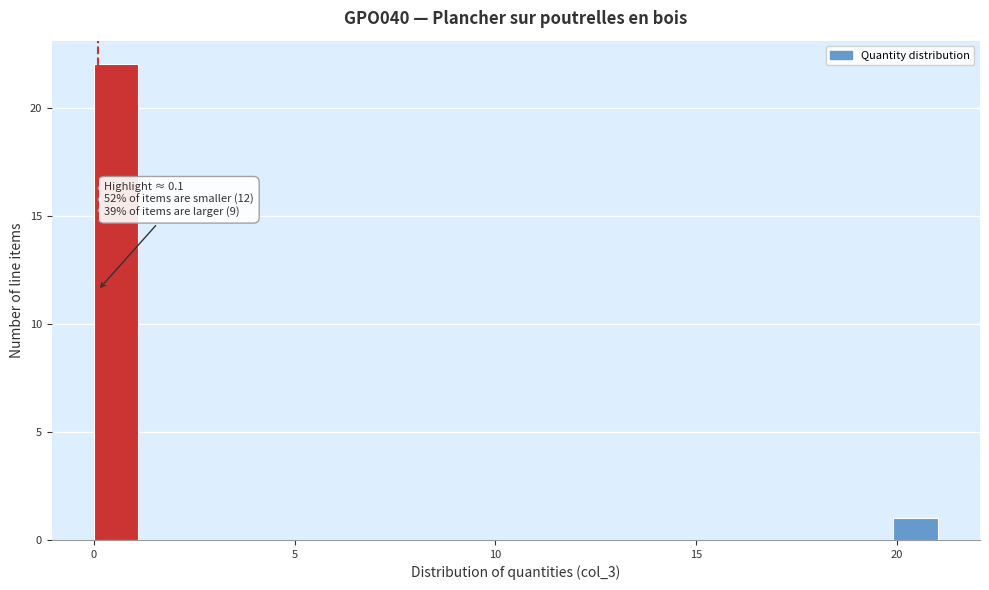

Around what value on the x-axis is the tallest bar? Give the approximate position of its centre, as read against the axis.

0.5